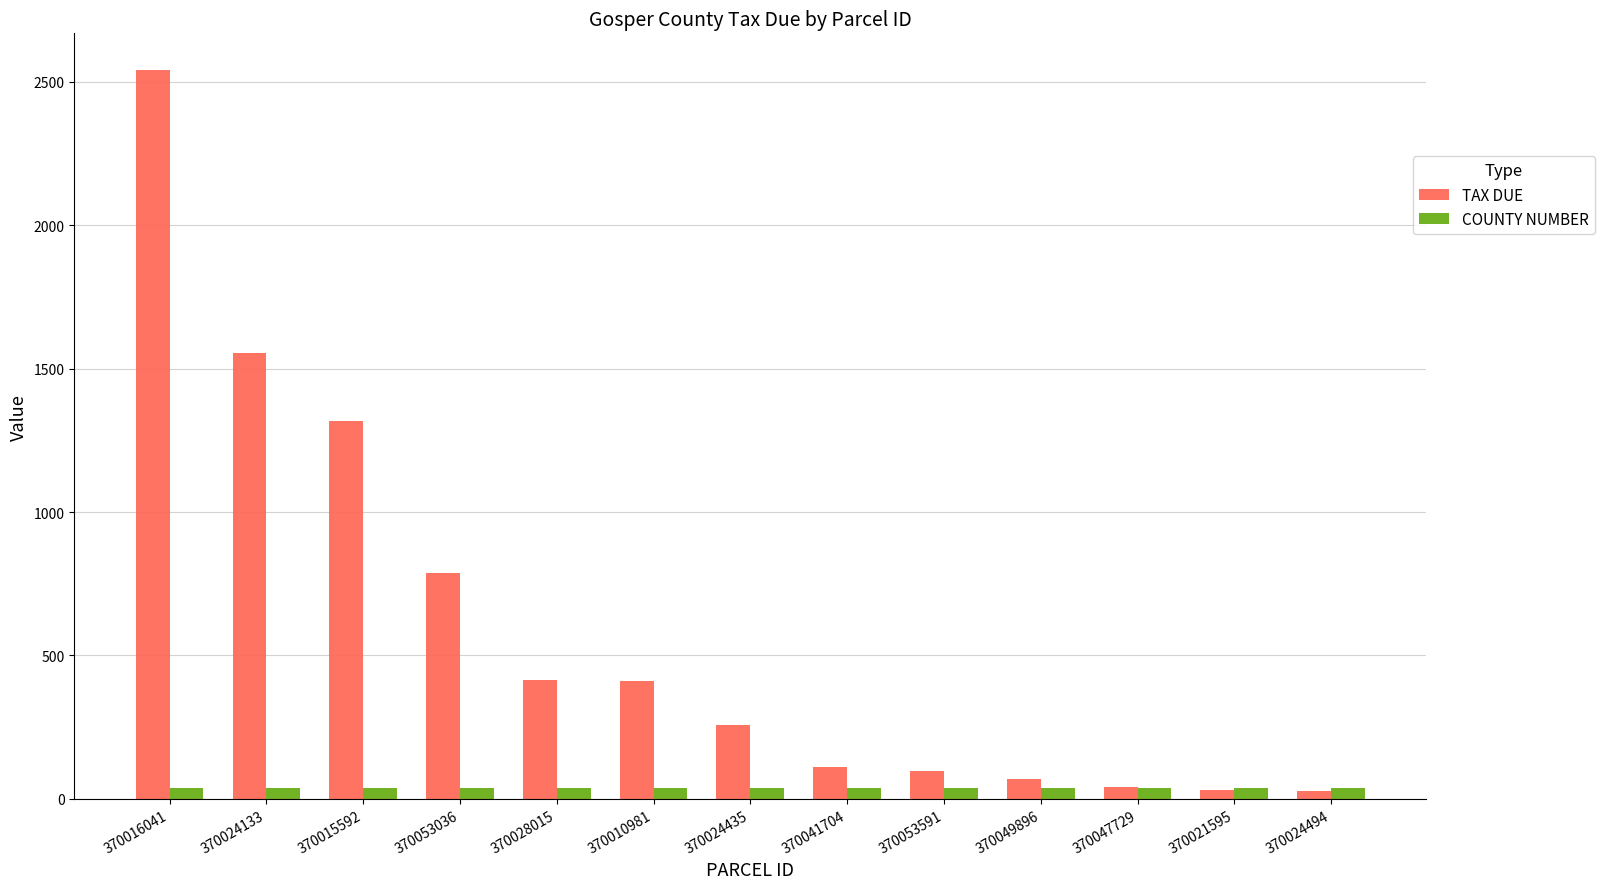

What is the difference between the maximum and second lowest values in the TAX DUE series?

2510.7